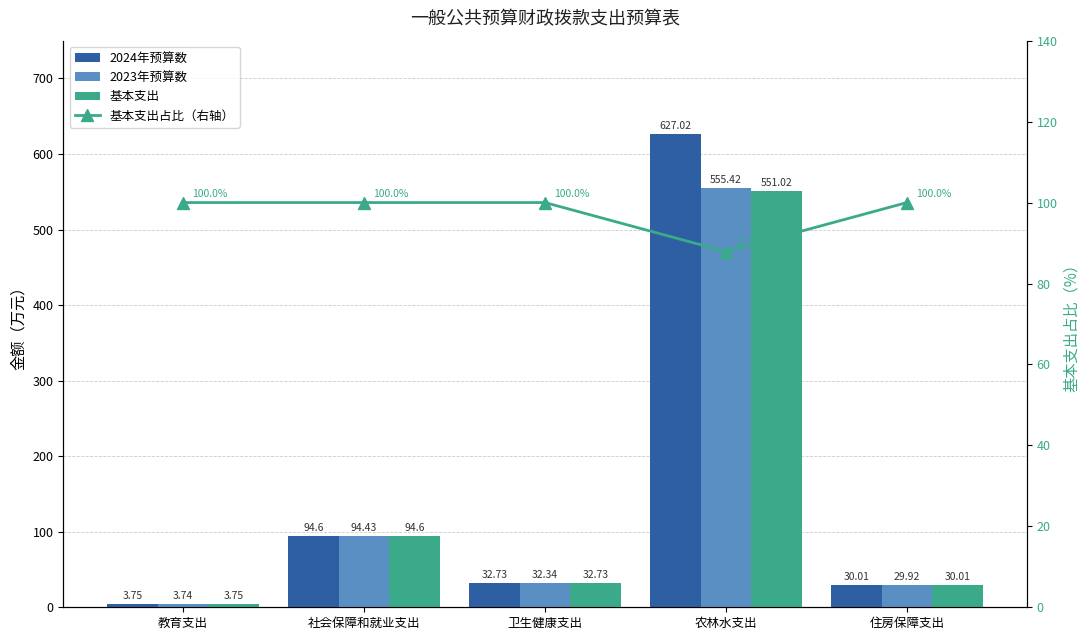

How many values in the 2023年预算数 series are below 32?

2